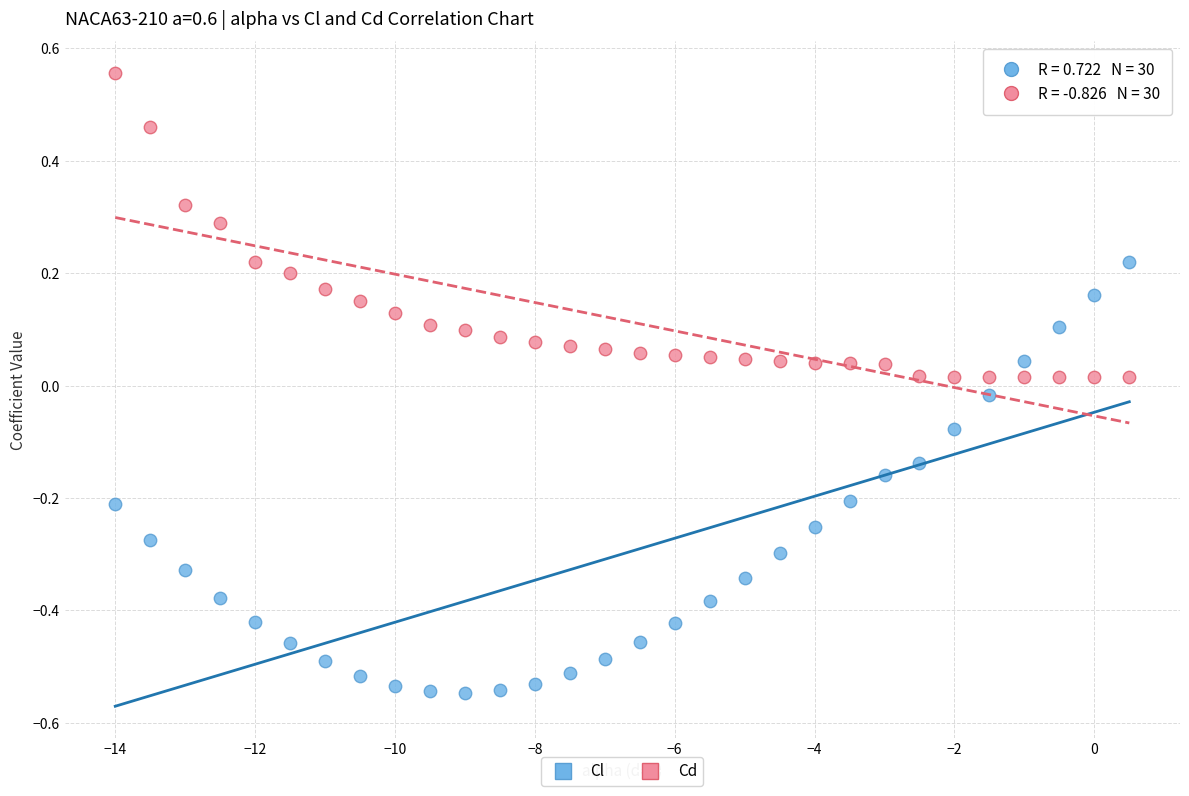

Across all data points, what is the range of Y values (max minus min)?

1.1